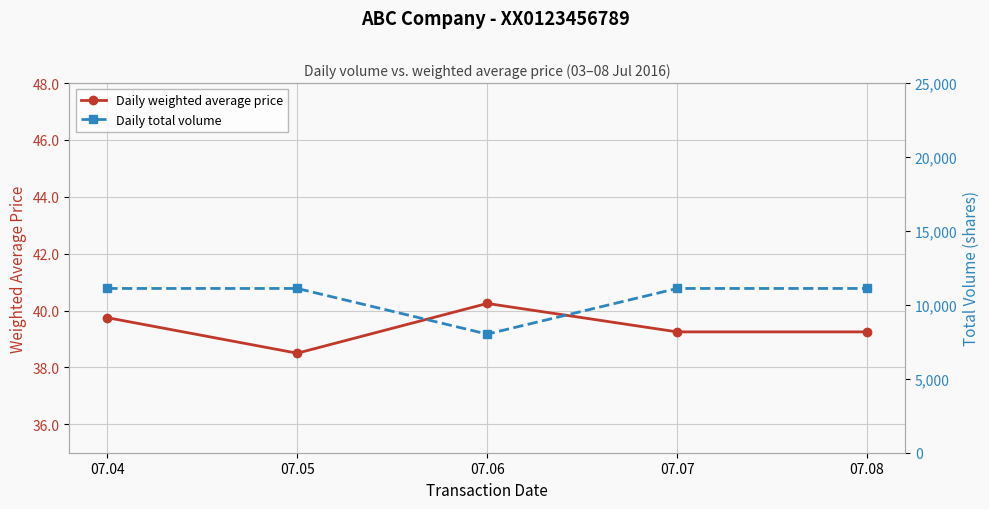

What is the maximum value shown in the chart?

11110.0